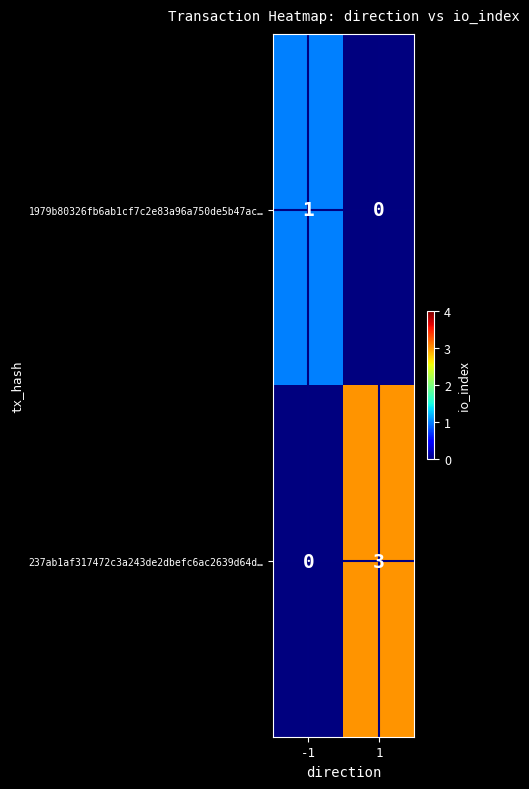

What is the total value across all series at -1?

1